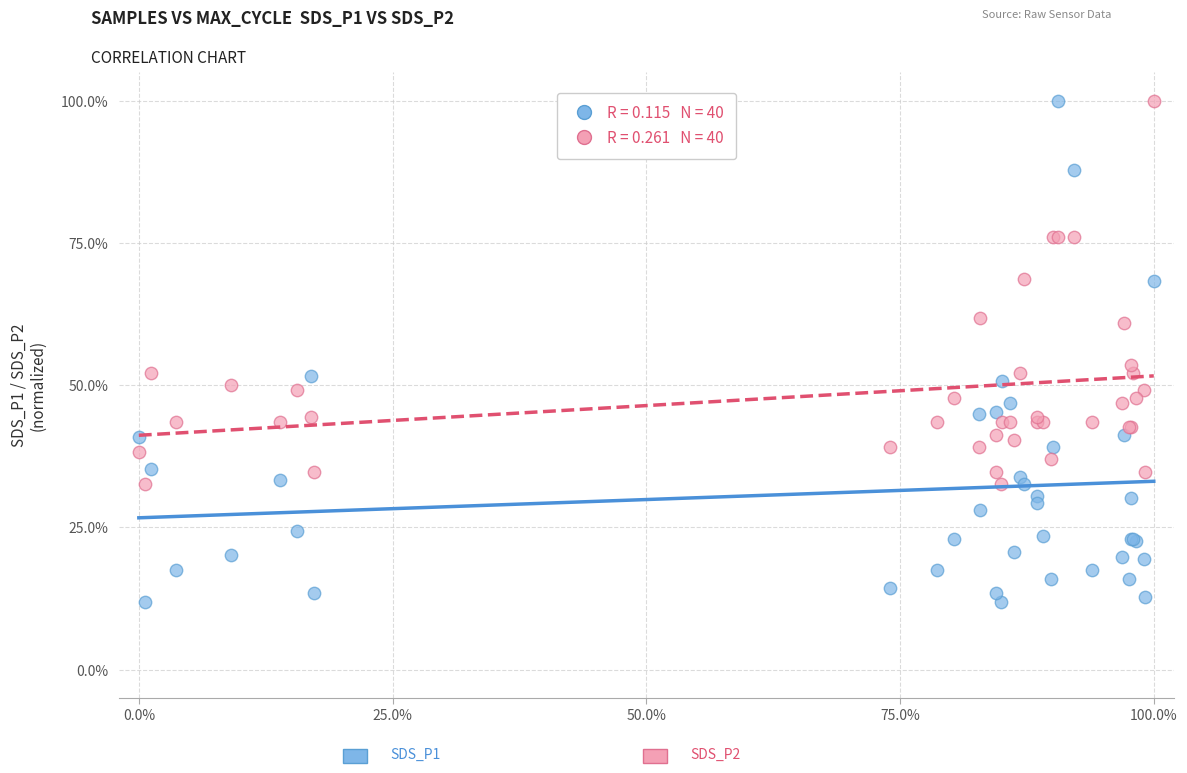

Across all series, what Y value is closest to 55?

53.5